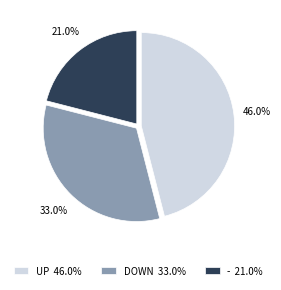

Which slice is the smallest?

- 21.0%